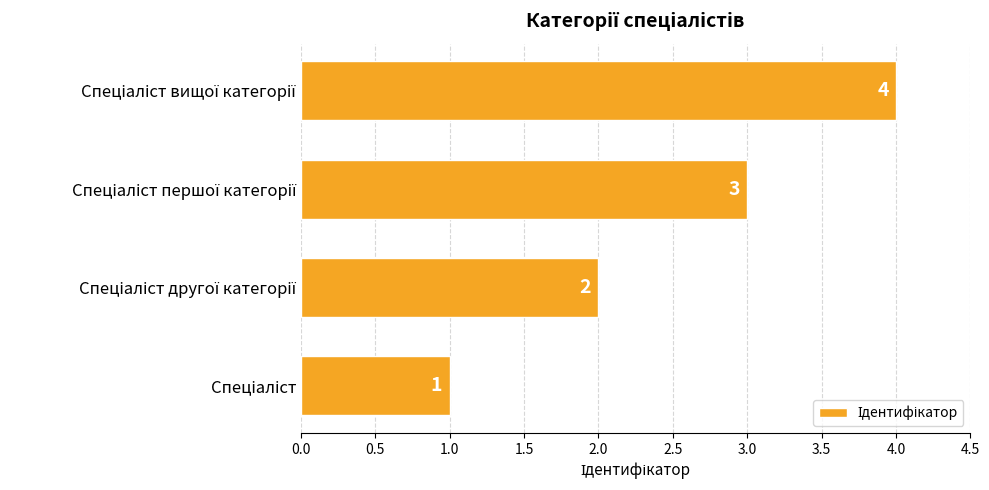

Count the values in the range 2 to 4.

3